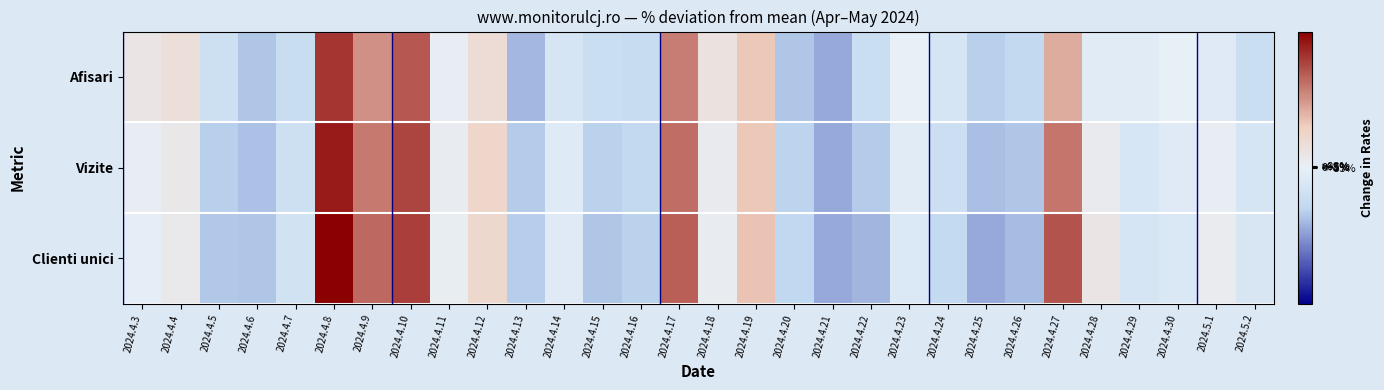

Reading right to left, extract all data points from this chart.

Afisari: 2024.5.2=-18.3	2024.5.1=-5.6	2024.4.30=-0.1	2024.4.29=-4.5	2024.4.28=-4.8	2024.4.27=34.8	2024.4.26=-23.1	2024.4.25=-27.2	2024.4.24=-10.7	2024.4.23=-0.3	2024.4.22=-18.4	2024.4.21=-37.6	2024.4.20=-29.2	2024.4.19=26.9	2024.4.18=11.2	2024.4.17=47.7	2024.4.16=-19.7	2024.4.15=-18.7	2024.4.14=-11.5	2024.4.13=-33.1	2024.4.12=15.4	2024.4.11=1.5	2024.4.10=58.2	2024.4.9=42.6	2024.4.8=67.8	2024.4.7=-19.3	2024.4.6=-29.6	2024.4.5=-16.8	2024.4.4=14.0	2024.4.3=8.7
Vizite: 2024.5.2=-11.2	2024.5.1=1.6	2024.4.30=-5.7	2024.4.29=-9.8	2024.4.28=4.5	2024.4.27=49.6	2024.4.26=-29.6	2024.4.25=-31.7	2024.4.24=-17.3	2024.4.23=-5.0	2024.4.22=-28.1	2024.4.21=-37.1	2024.4.20=-25.4	2024.4.19=26.9	2024.4.18=4.2	2024.4.17=52.1	2024.4.16=-23.0	2024.4.15=-25.9	2024.4.14=-6.0	2024.4.13=-28.4	2024.4.12=19.7	2024.4.11=3.2	2024.4.10=63.5	2024.4.9=48.9	2024.4.8=75.0	2024.4.7=-16.6	2024.4.6=-30.5	2024.4.5=-26.7	2024.4.4=6.8	2024.4.3=1.8
Clienti unici: 2024.5.2=-9.7	2024.5.1=3.8	2024.4.30=-8.1	2024.4.29=-11.2	2024.4.28=8.7	2024.4.27=59.1	2024.4.26=-32.0	2024.4.25=-37.3	2024.4.24=-21.4	2024.4.23=-7.6	2024.4.22=-34.1	2024.4.21=-37.5	2024.4.20=-23.9	2024.4.19=28.1	2024.4.18=2.9	2024.4.17=56.0	2024.4.16=-26.3	2024.4.15=-29.7	2024.4.14=-5.4	2024.4.13=-27.7	2024.4.12=18.3	2024.4.11=2.6	2024.4.10=65.2	2024.4.9=53.3	2024.4.8=83.0	2024.4.7=-14.1	2024.4.6=-29.7	2024.4.5=-29.1	2024.4.4=5.5	2024.4.3=-1.6